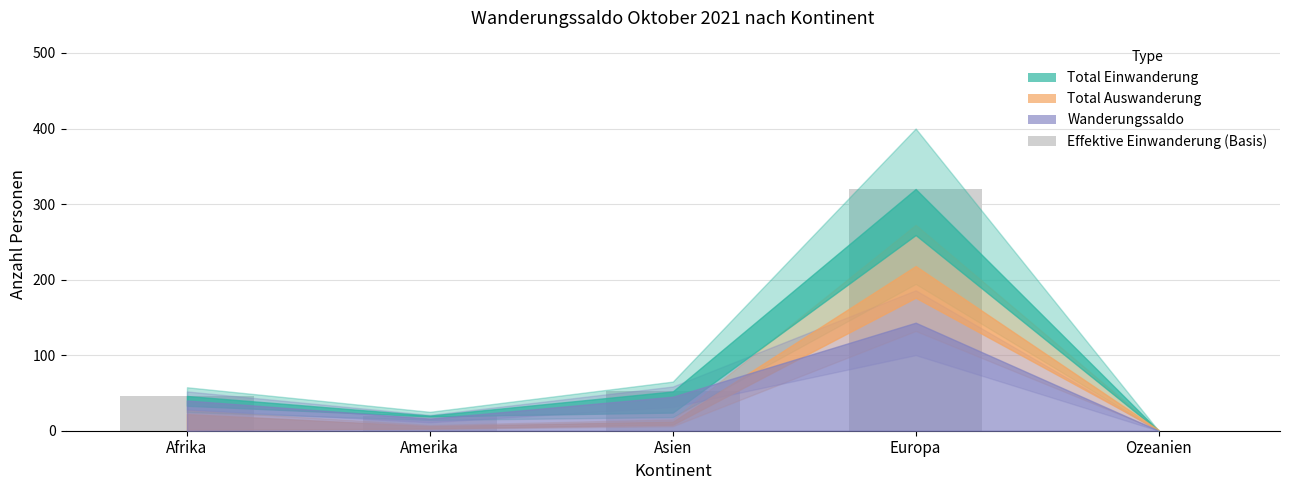

Are the bars horizontal?

No